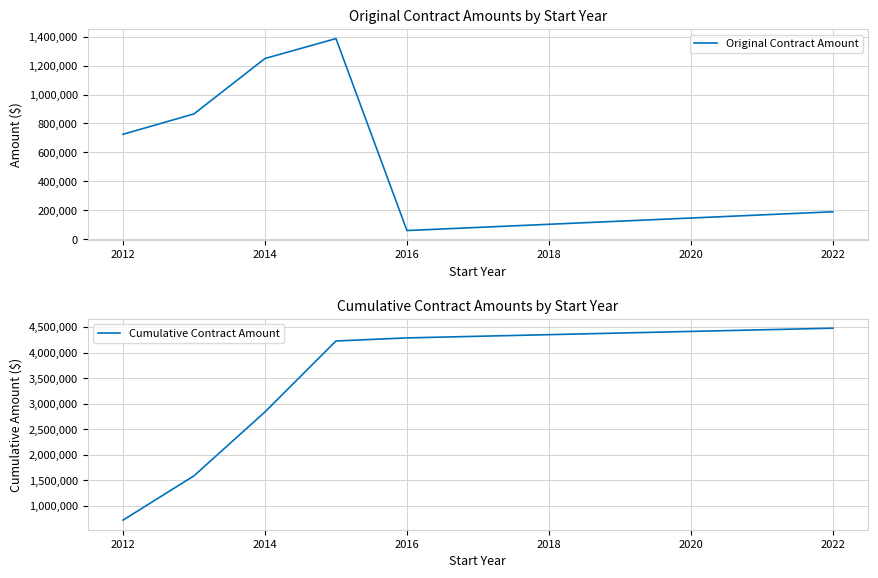

Reading left to right, extract all data points from this chart.

Original Contract Amount: 725222	866158	1248919	1386244	60341	190000
Cumulative Contract Amount: 725222	1591380	2840299	4226543	4286884	4476884